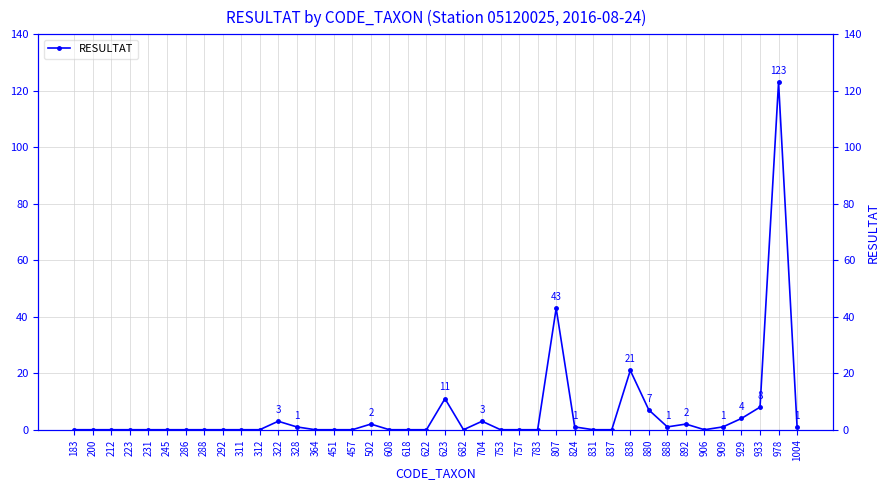

Between 807 and 328, which is larger?

807